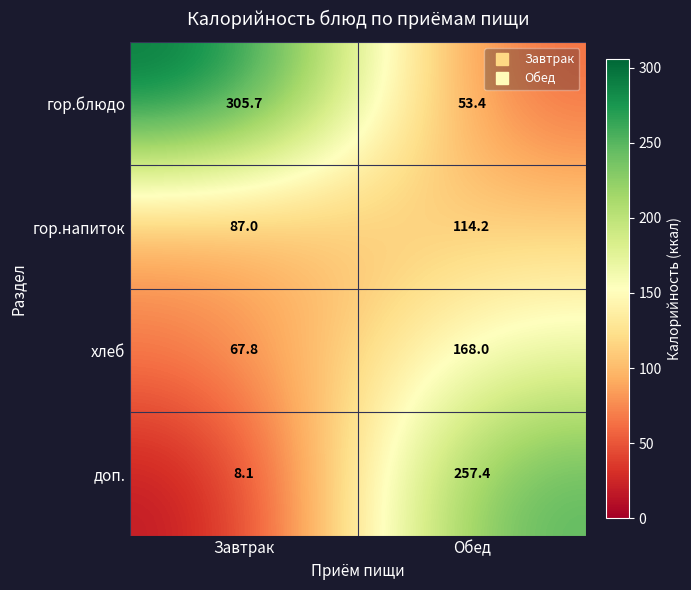

Reading left to right, list all the values displayed in this chart.

гор.блюдо: Завтрак=305.7	Обед=53.4
гор.напиток: Завтрак=87.0	Обед=114.2
хлеб: Завтрак=67.8	Обед=168.0
доп.: Завтрак=8.1	Обед=257.4